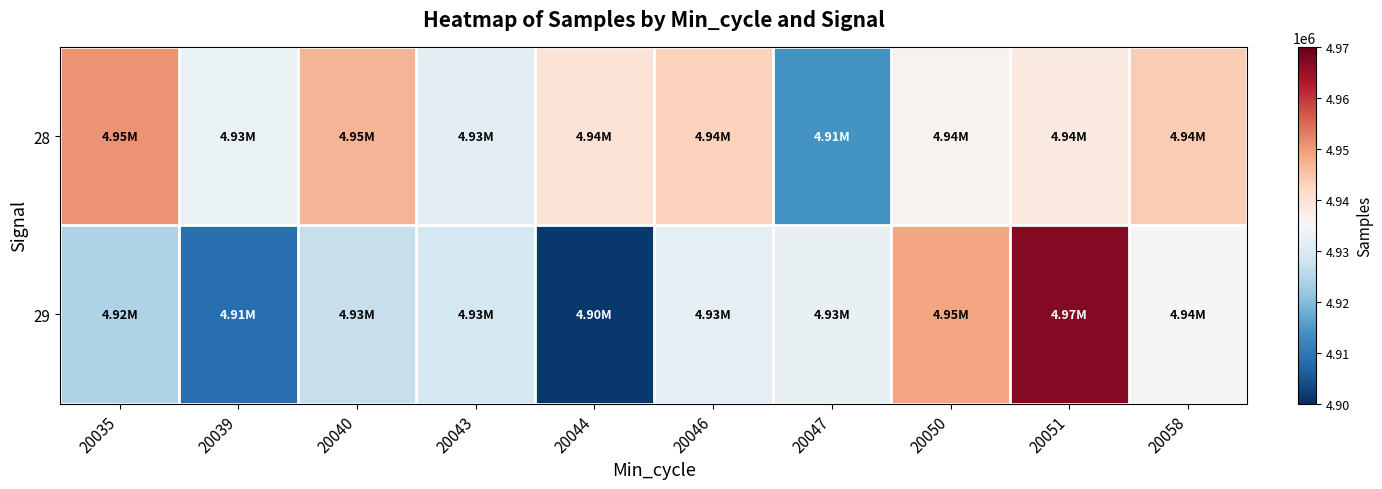

Which has a higher value, 20051 or 20044?

20044